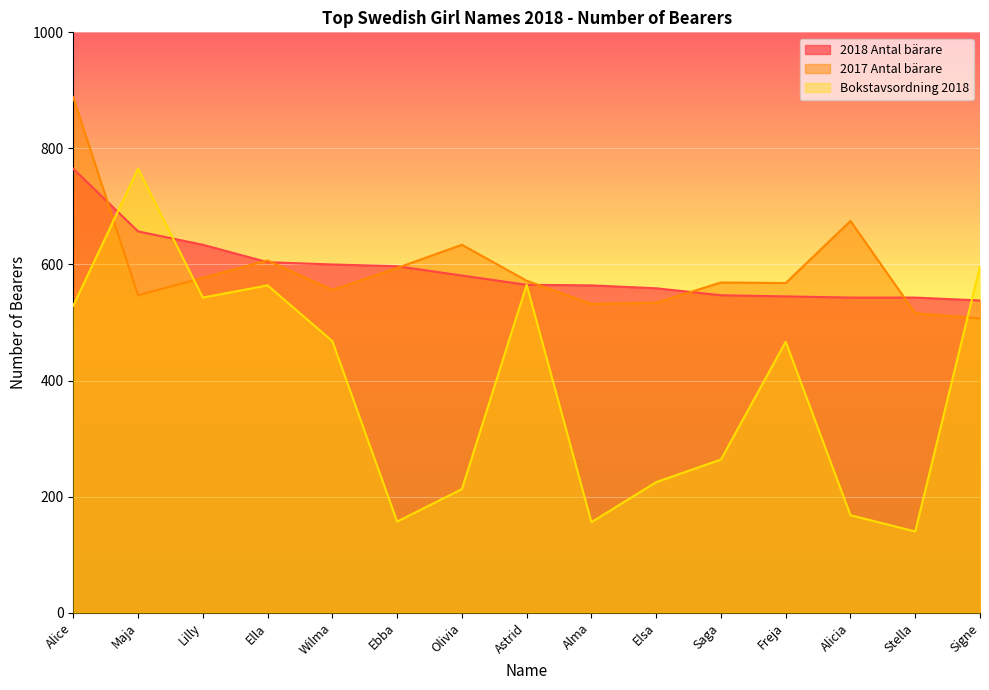

What is the approximate value of 2017 Antal bärare at Lilly, to the nearest 5?

575